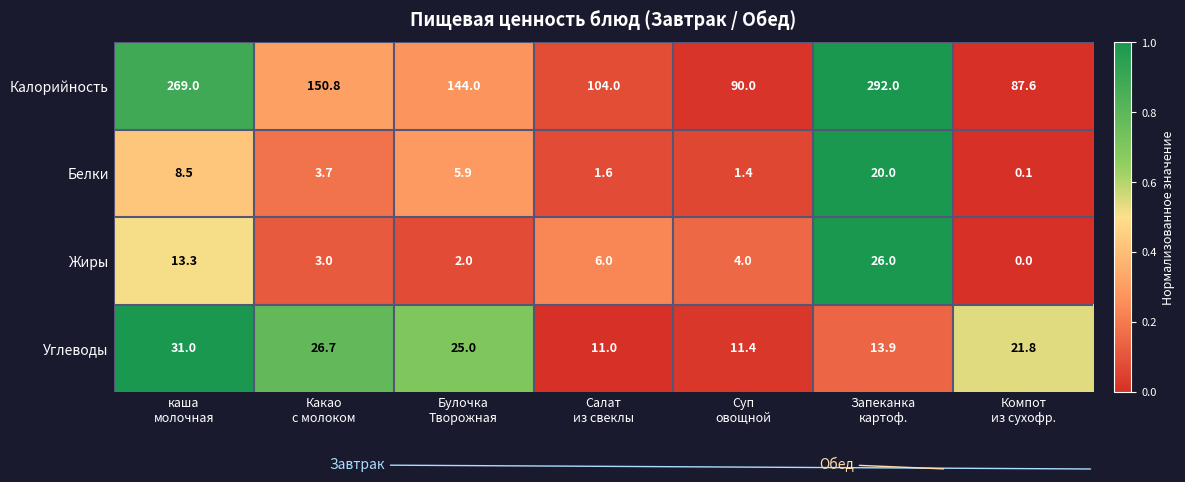

At which category is the sum across all series the highest?

Запеканка
картоф.